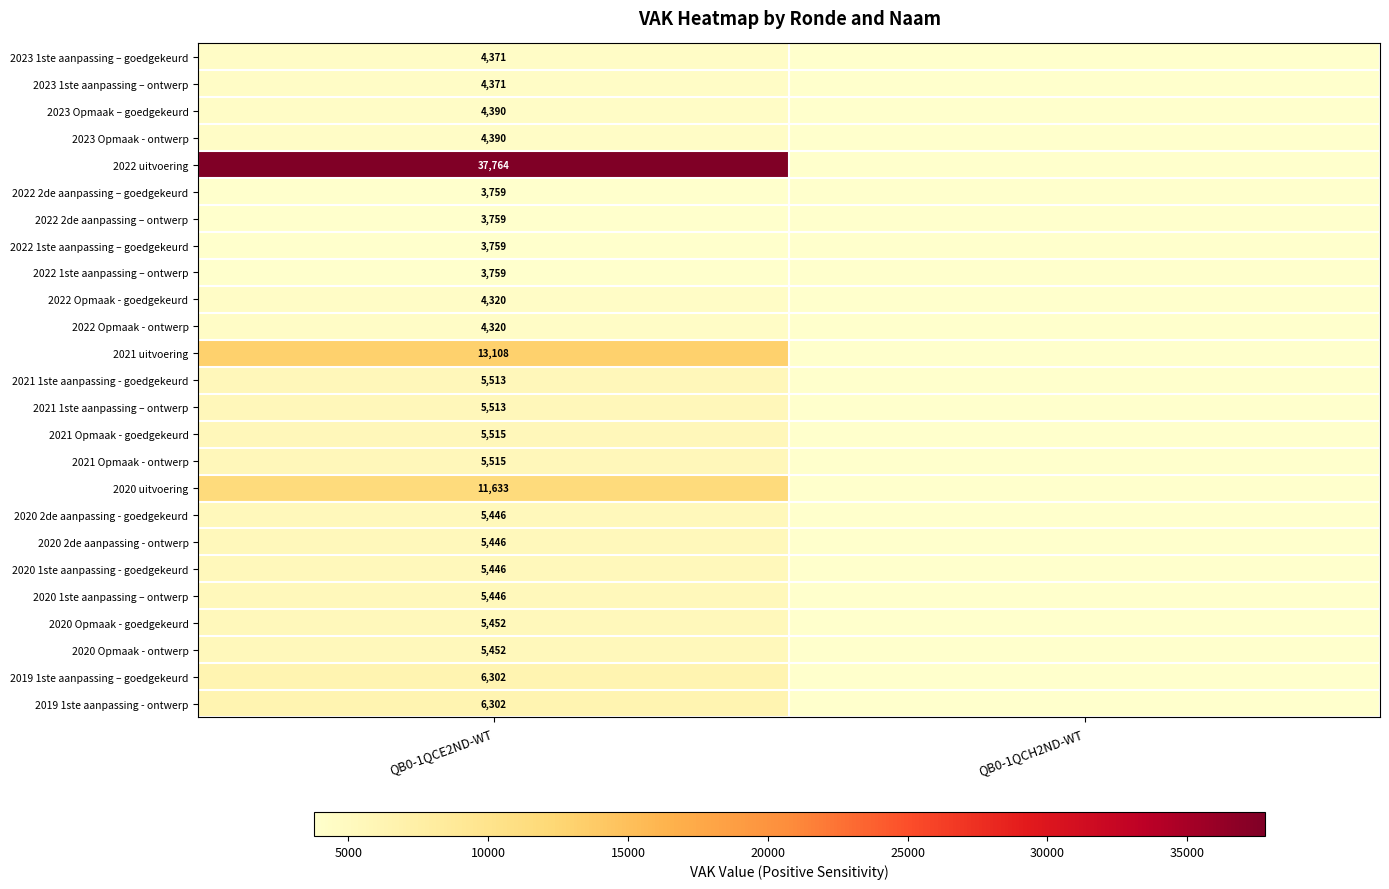

At how many categories does at least one series exceed 25827?

1